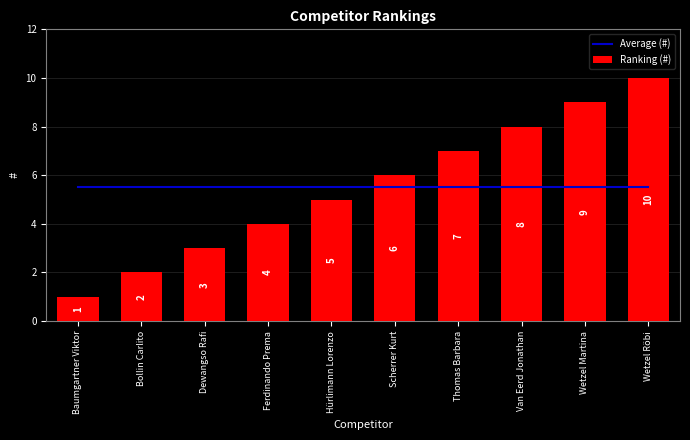

What is the label of the 5th bar from the right?

Scherrer Kurt